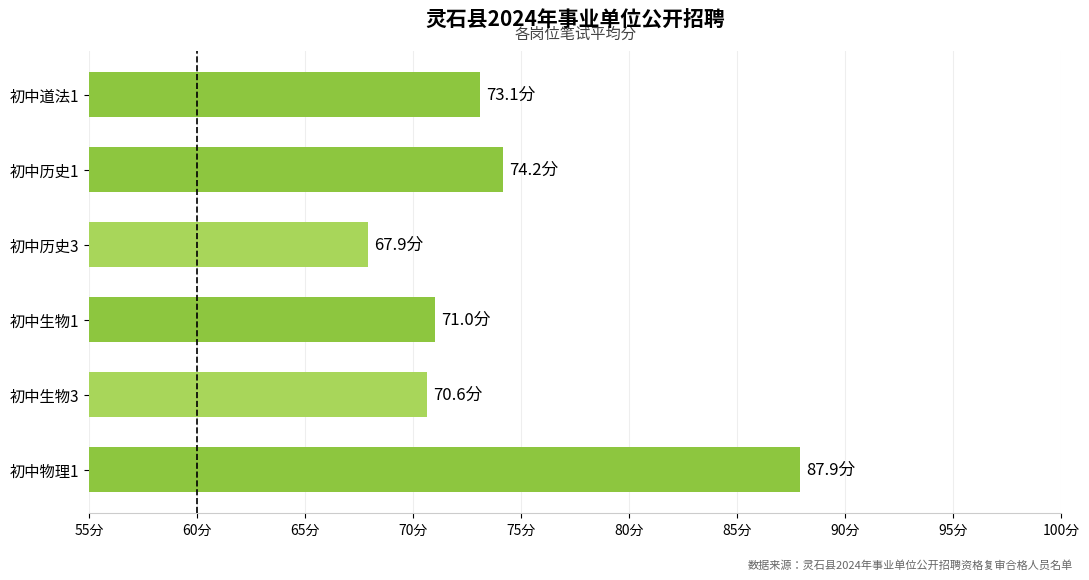

What is the maximum value shown in the chart?

87.9